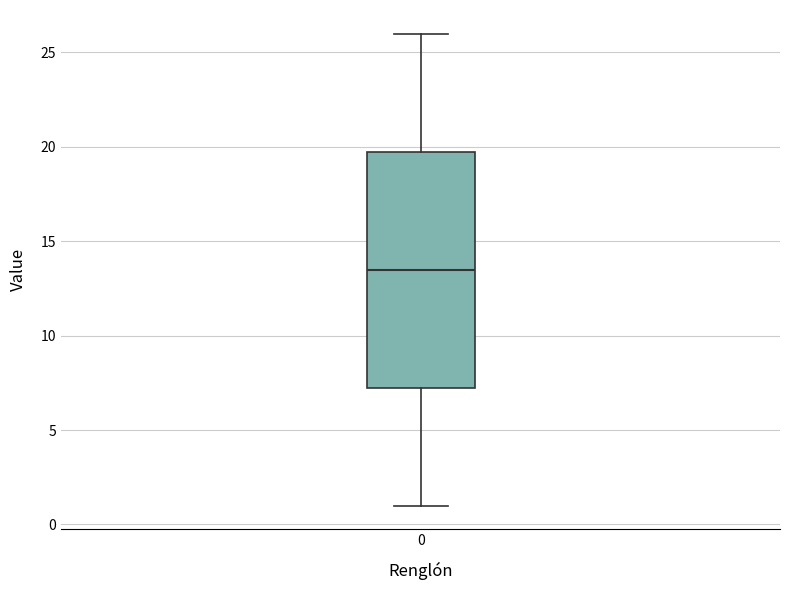

Where is the upper edge of the box at x = 0 on the y-axis? The values are not printed on the chart, so give them approximately, as read against the axis.

20.0